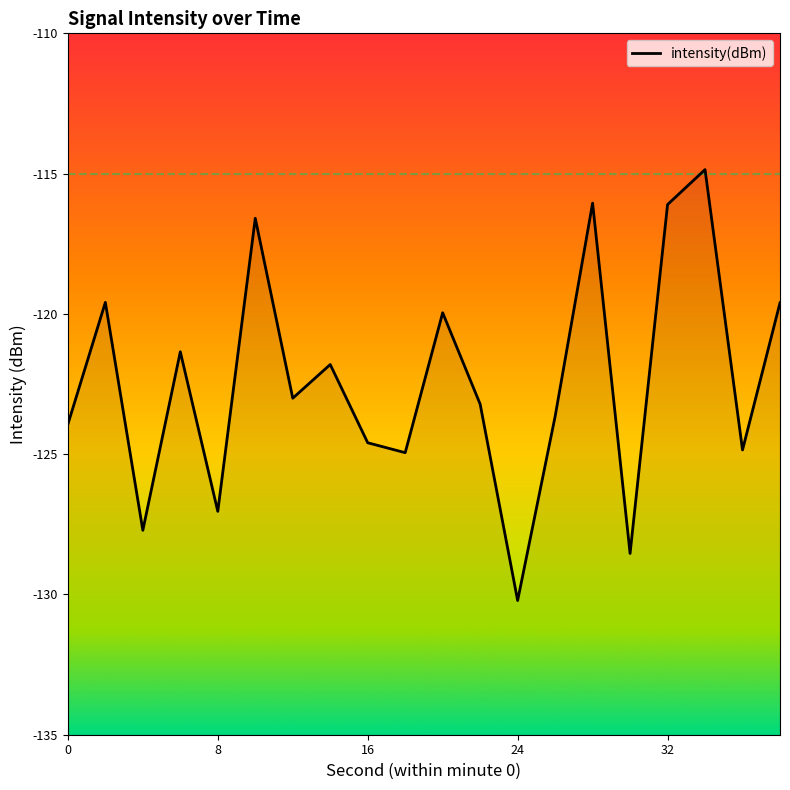

Count the number of data series in this chart.

1